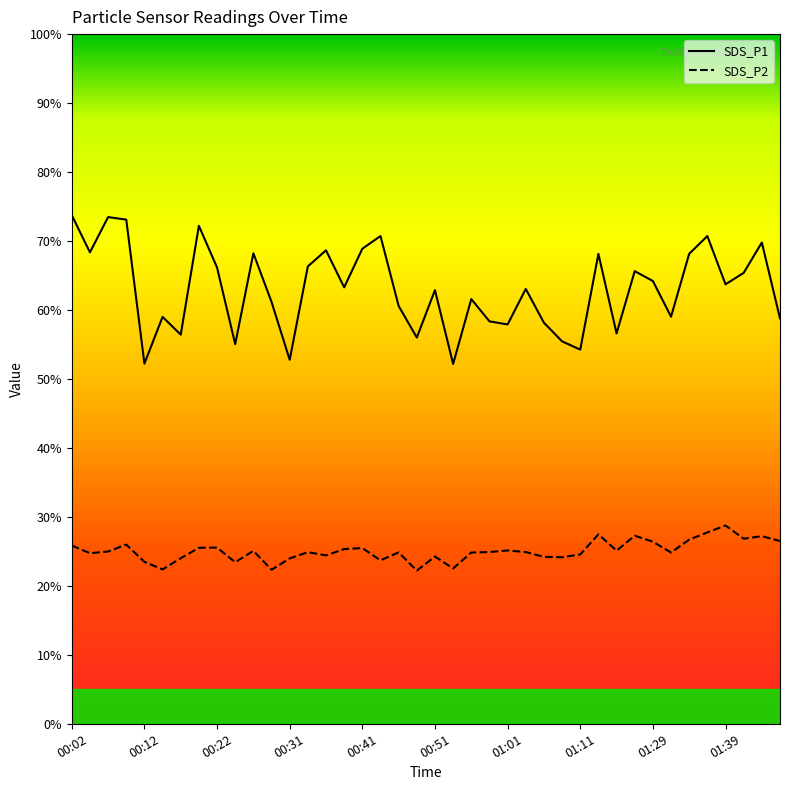

Which series has the largest total across all categories?

SDS_P1